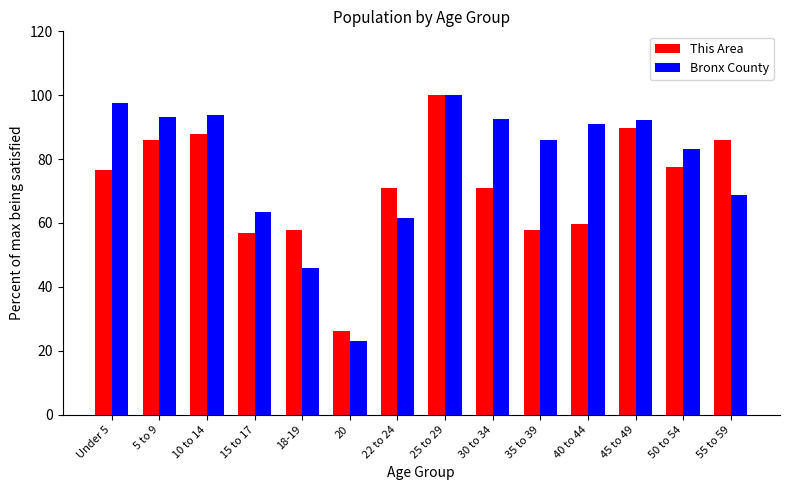

Which series has the largest range (max minus min)?

Bronx County